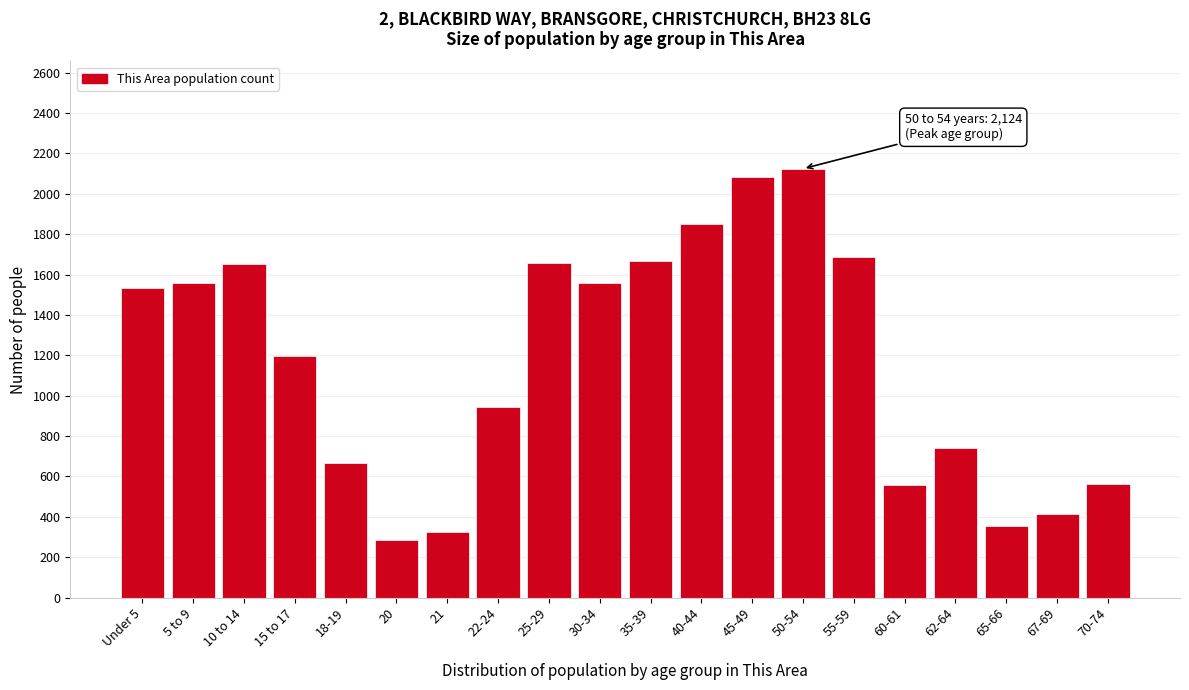

Which has a higher value, 10 to 14 or 22-24?

10 to 14